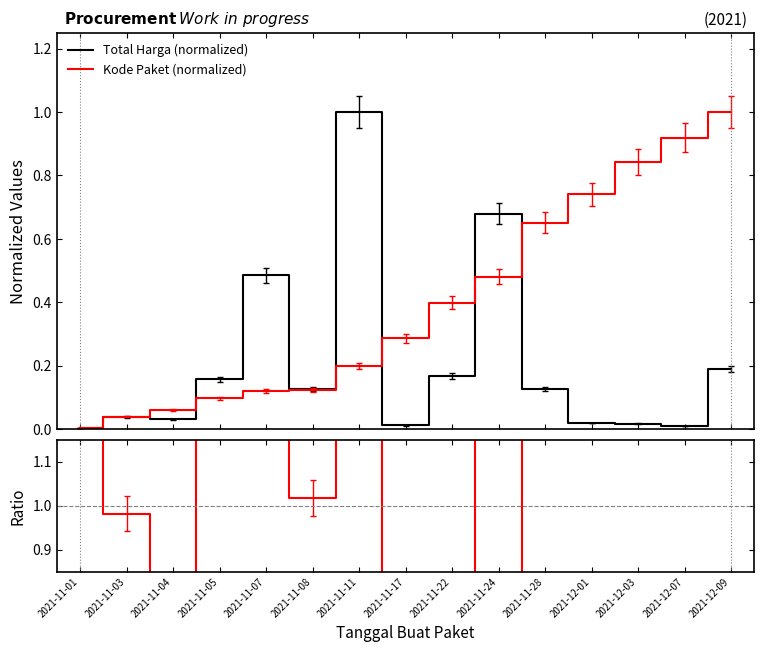

Is it true that Total Harga (normalized) equals 0.0 at 2021-11-04?

False